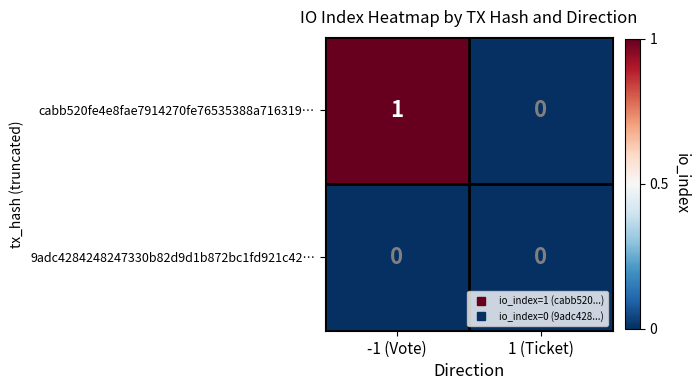

At which label is cabb520fe4e8fae7914270fe76535388a716319… closest to 0?

1 (Ticket)